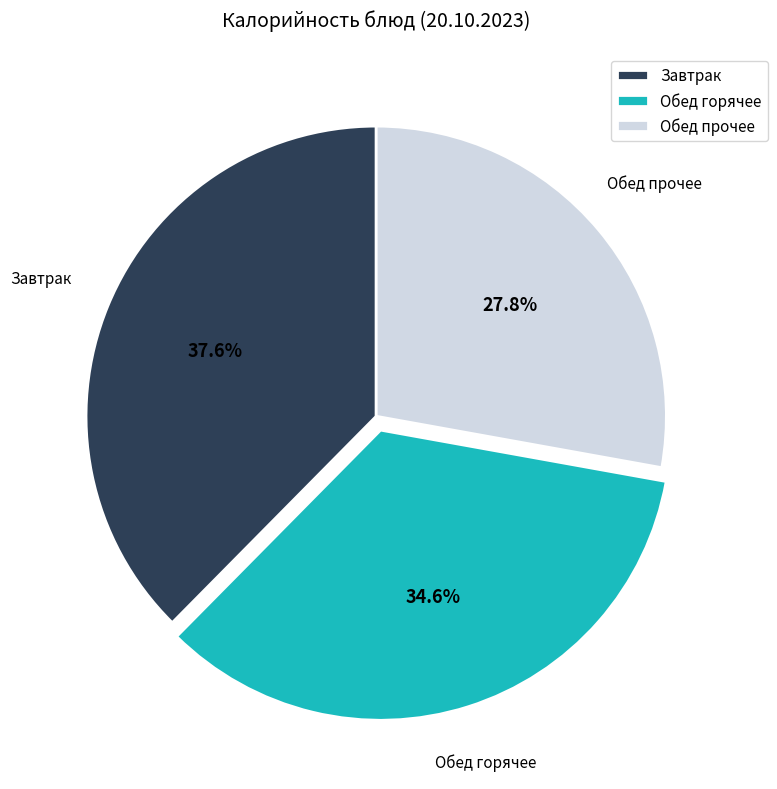

How many slices are in this pie chart?

3